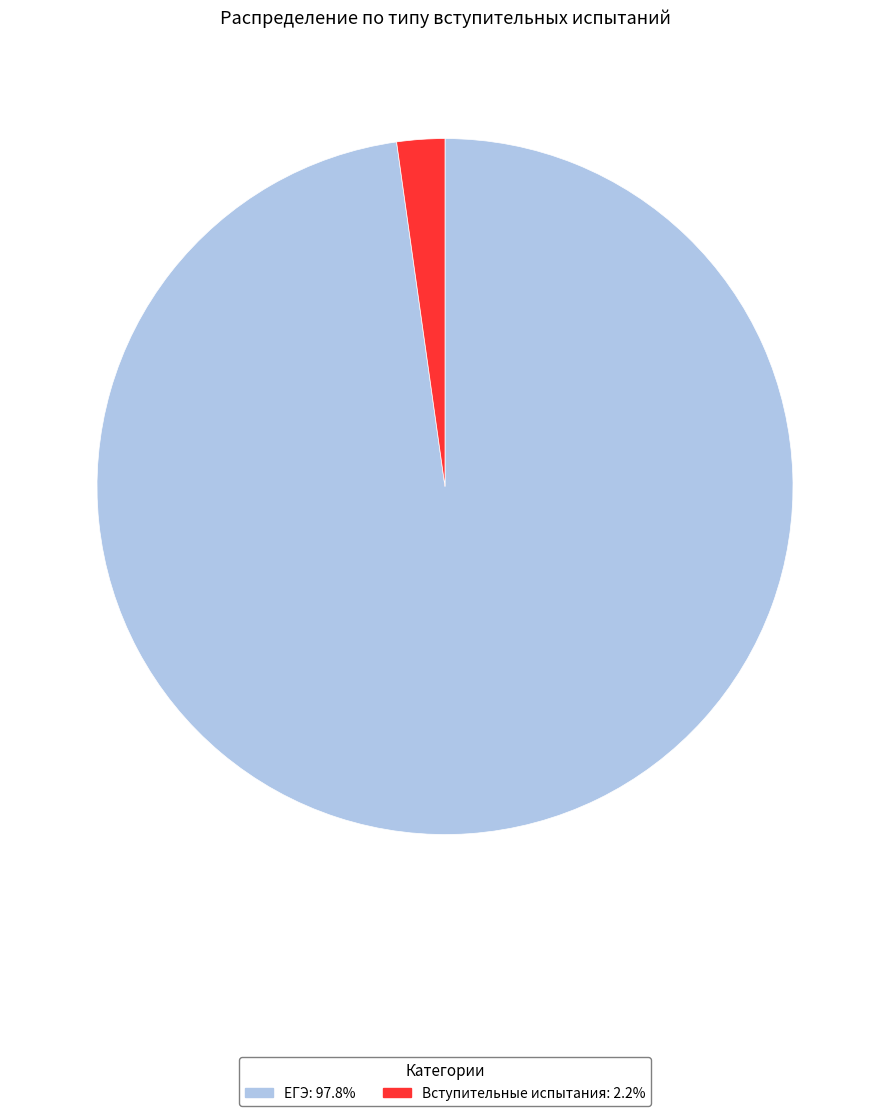

How many segments does this pie chart have?

2